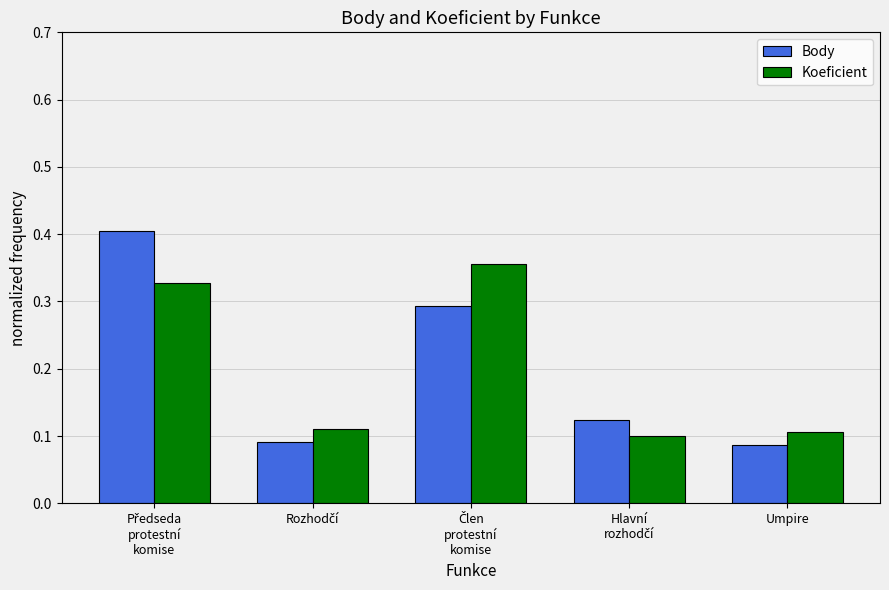

How many Koeficient values are between 0 and 1?

5